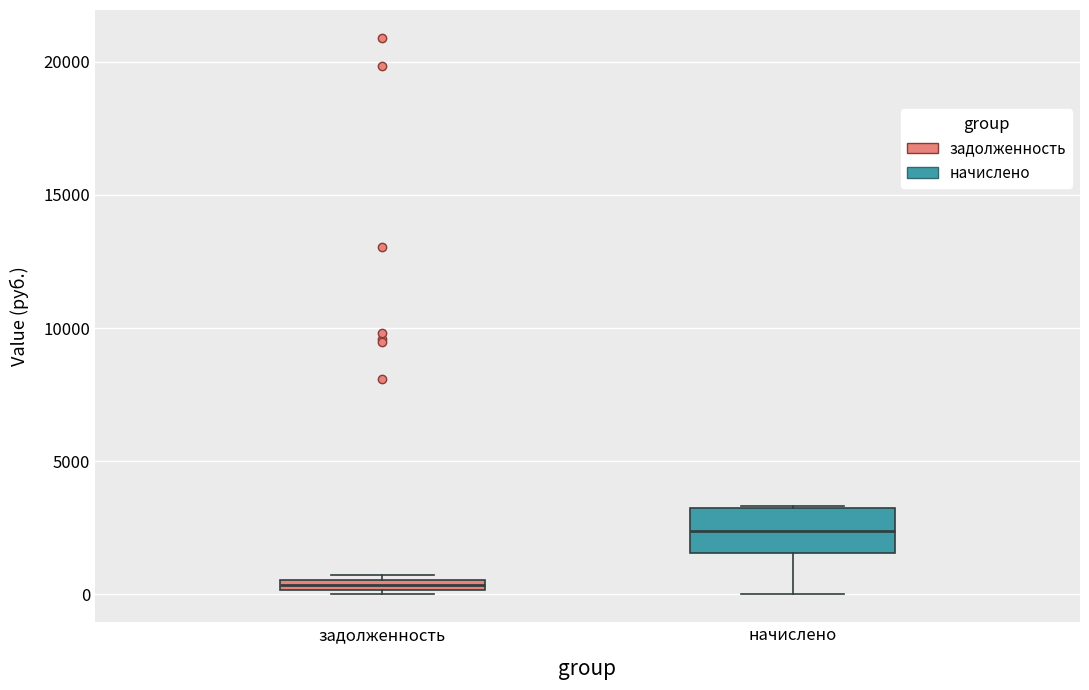

Comparing the boxes themselves (not the whiskers), which one is the tallest?

начислено